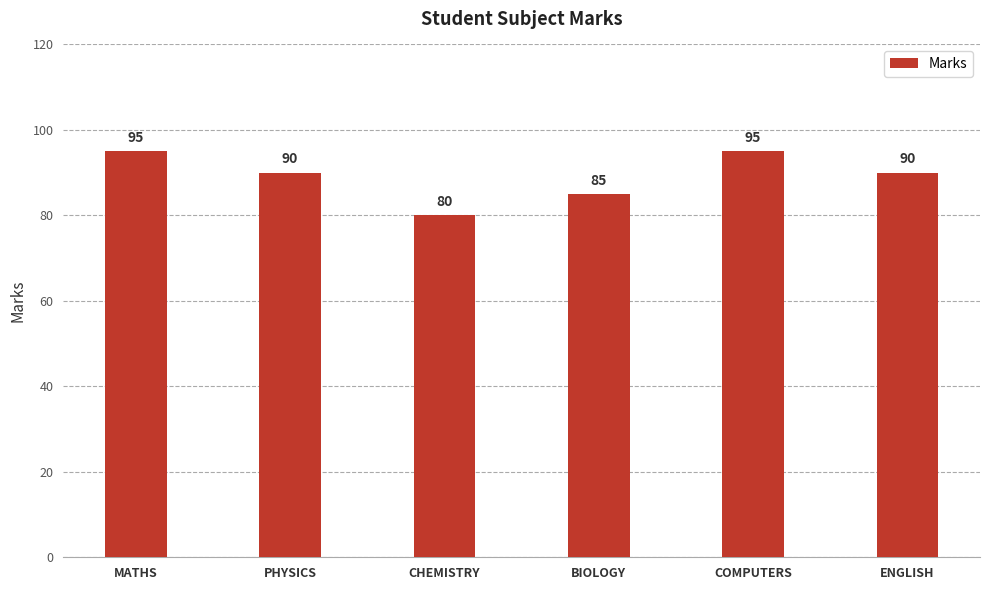

What is the difference between the values at COMPUTERS and PHYSICS?

5